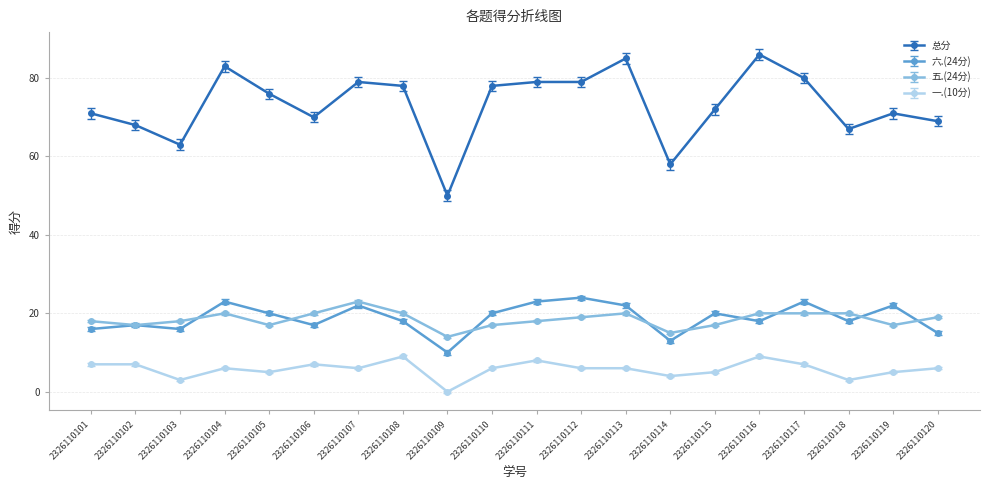

How many values in the 五.(24分) series are below 19?

10